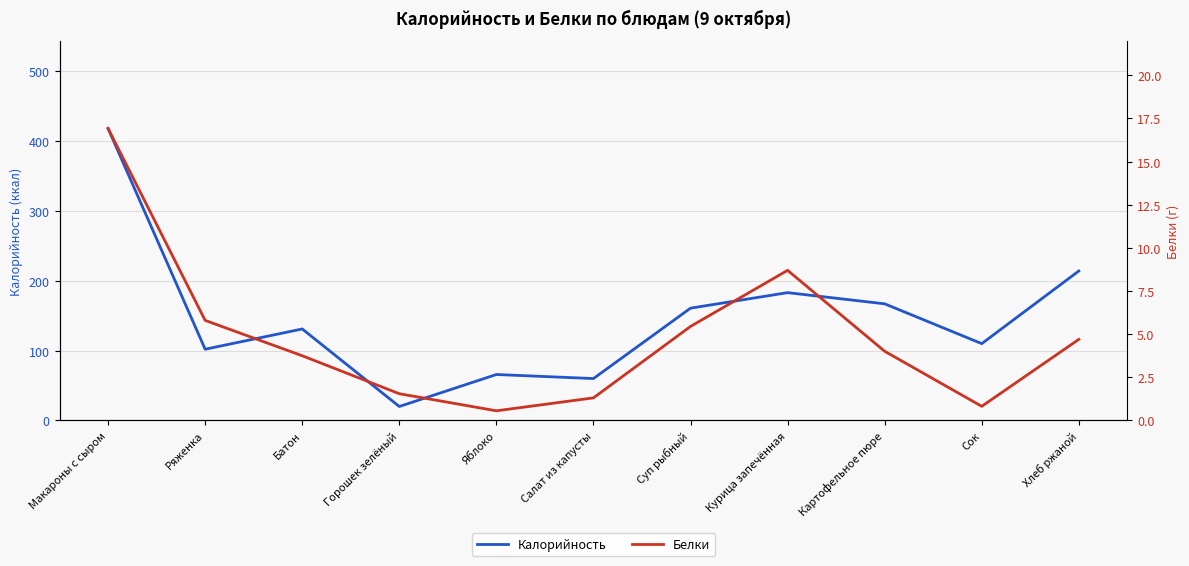

At which label does Белки reach its minimum?

Яблоко